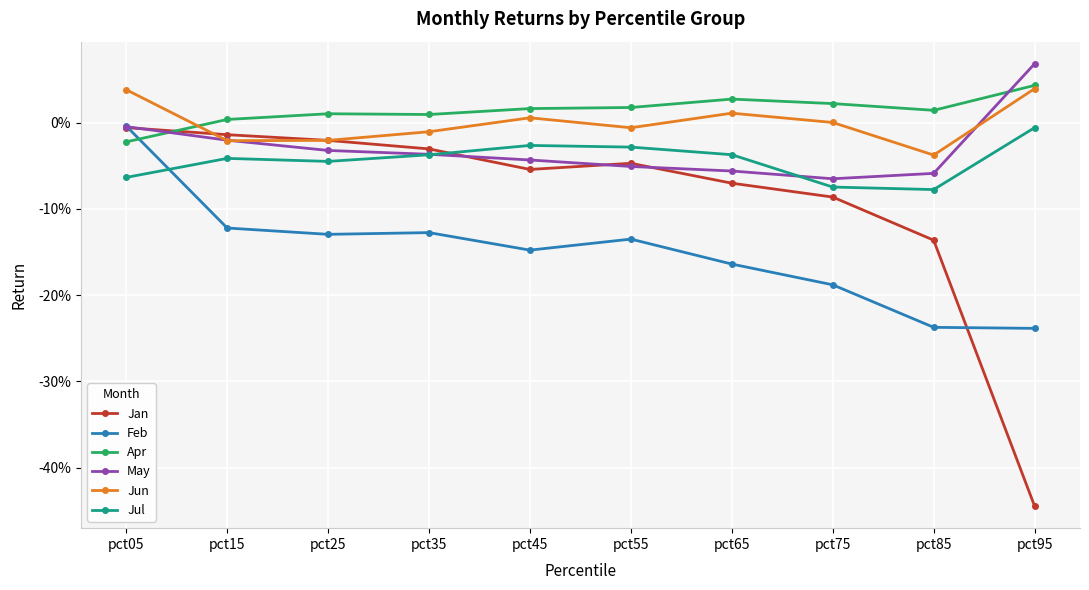

What are all the series names shown in the legend?

Jan, Feb, Apr, May, Jun, Jul